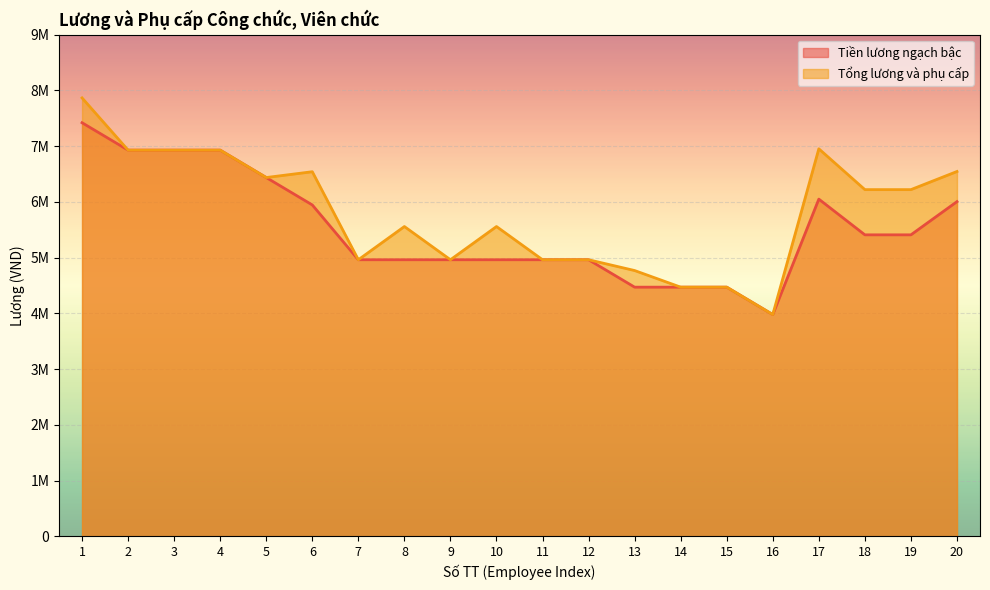

What is the approximate value of Tổng lương và phụ cấp at 2, to the nearest 100?

6928500